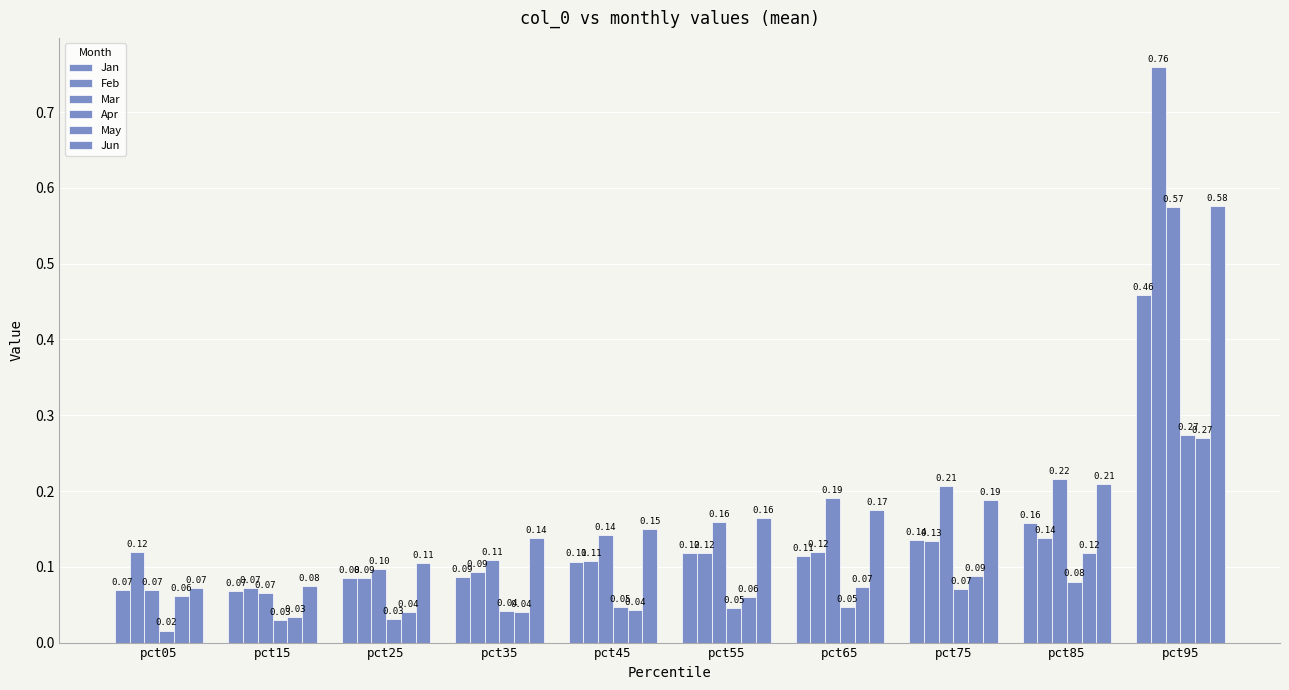

The value of Jun at pct95 is 0.6. True or false?

True